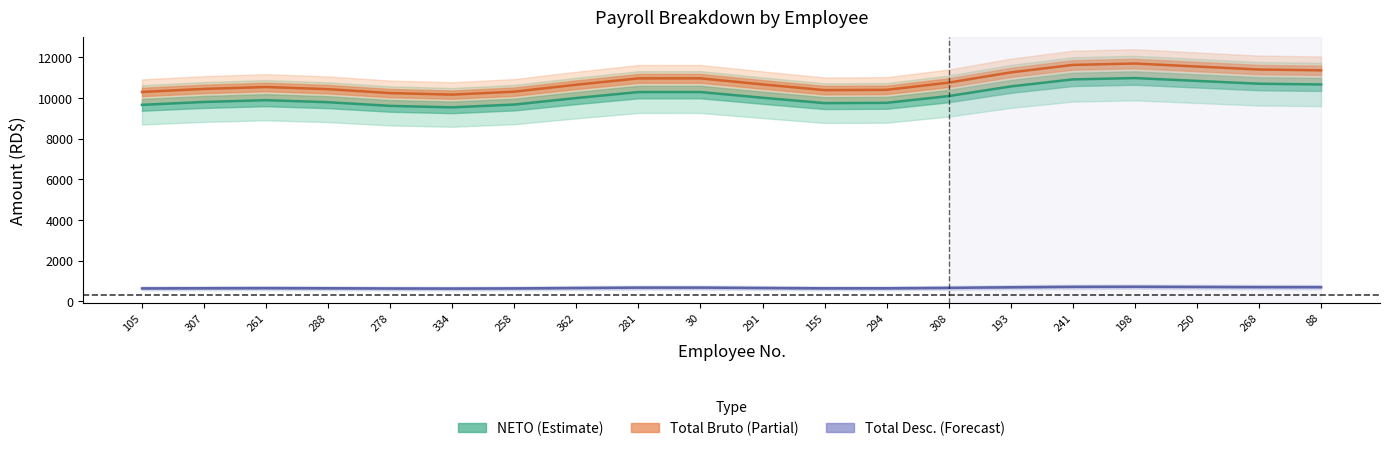

How many lines are shown in the chart?

3